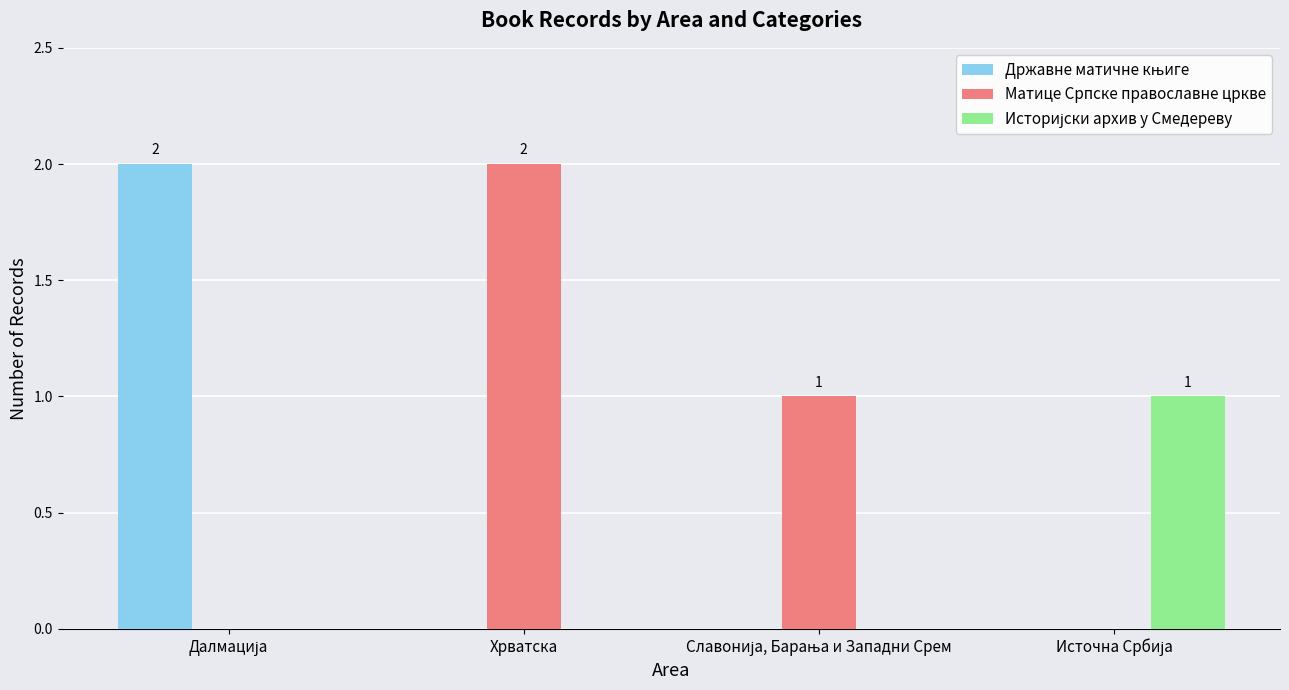

Is it true that Матице Српске православне цркве equals 4 at Хрватска?

False